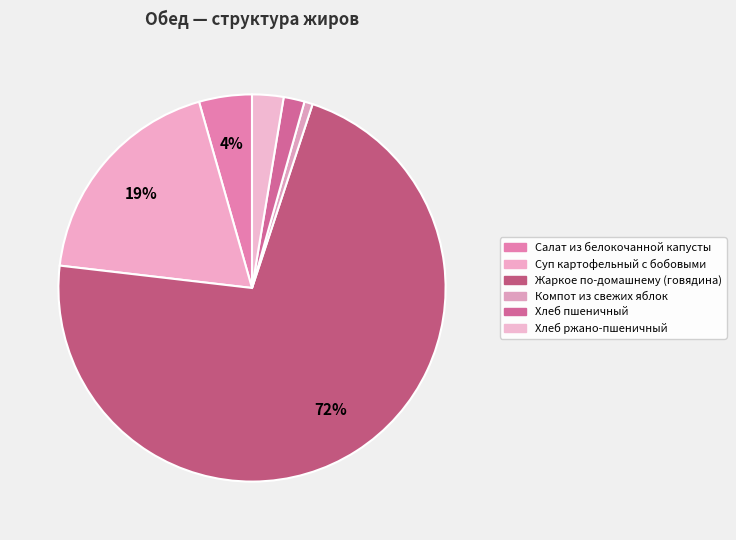

How much of the chart is everything except Хлеб ржано-пшеничный?

97.4%